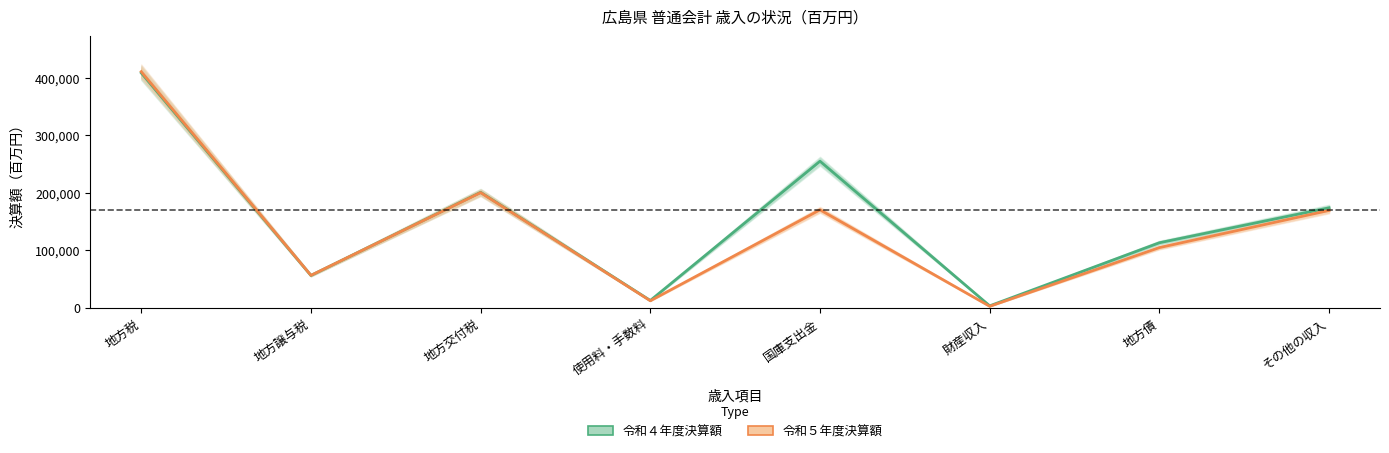

The value of 令和４年度決算額 at 国庫支出金 is 254673. True or false?

True